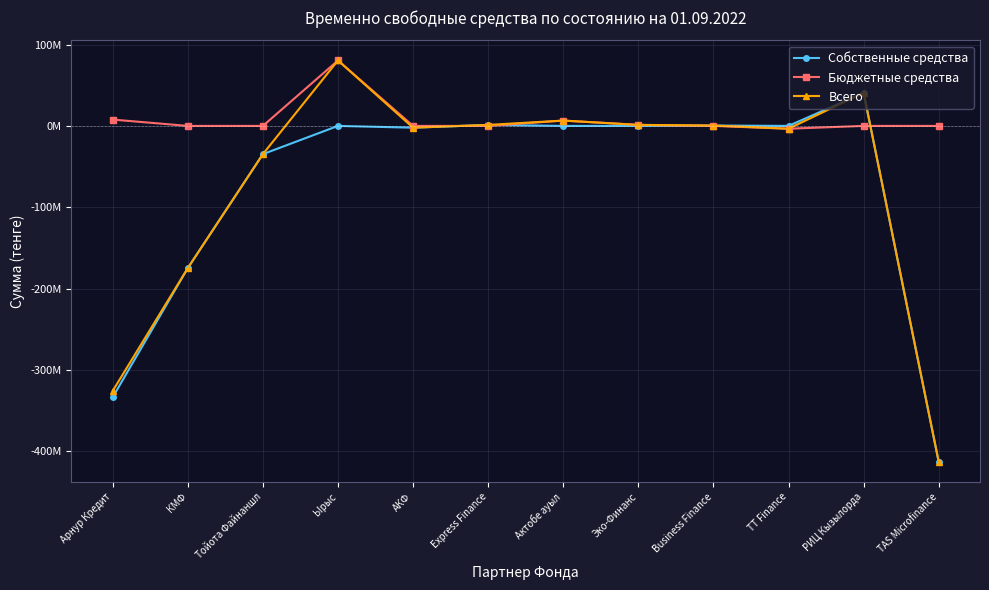

What are all the series names shown in the legend?

Собственные средства, Бюджетные средства, Всего